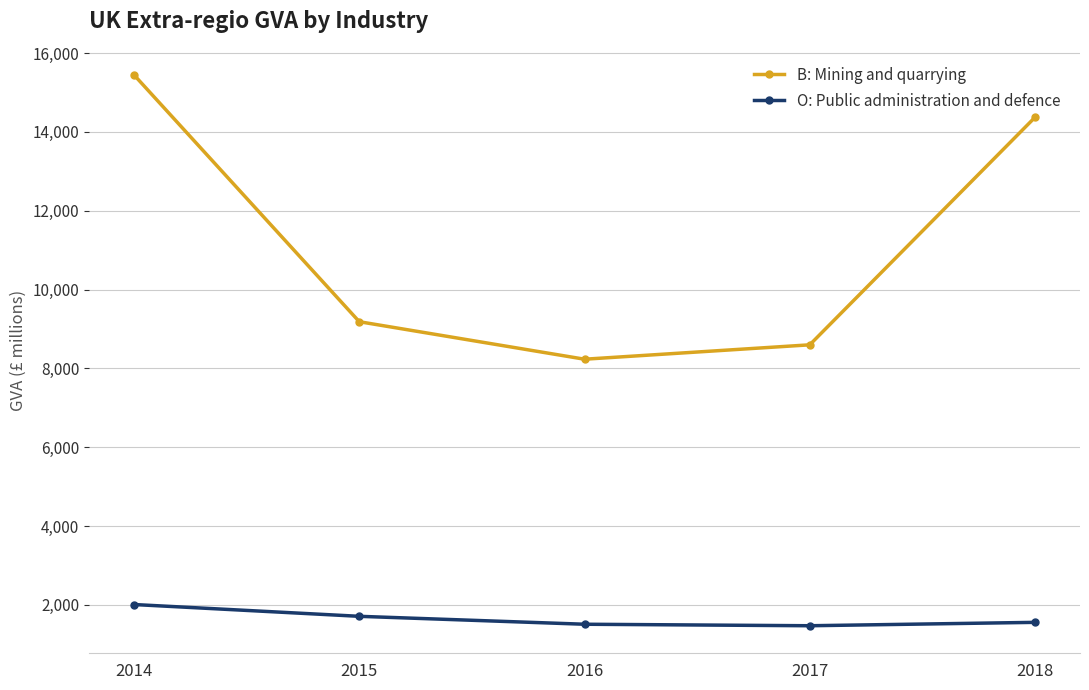

Between 2014 and 2016, which series saw the biggest shift?

B: Mining and quarrying